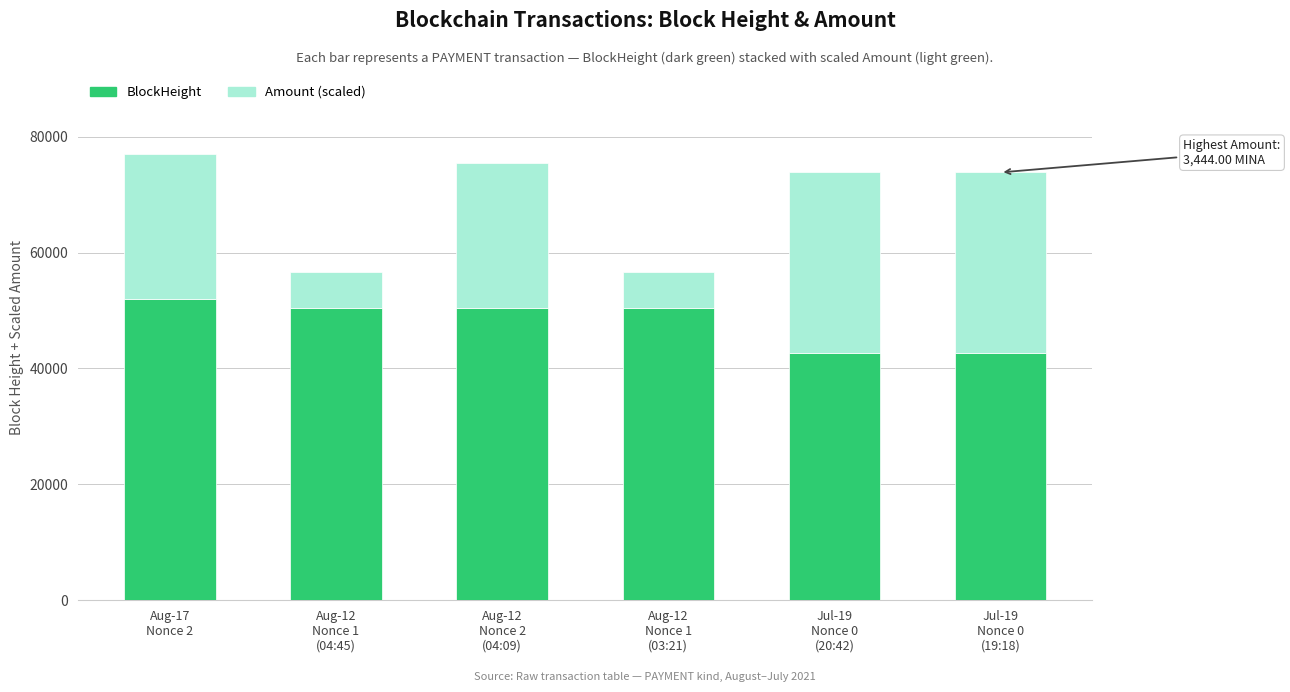

At which label does BlockHeight first exceed 50430?

Aug-17
Nonce 2